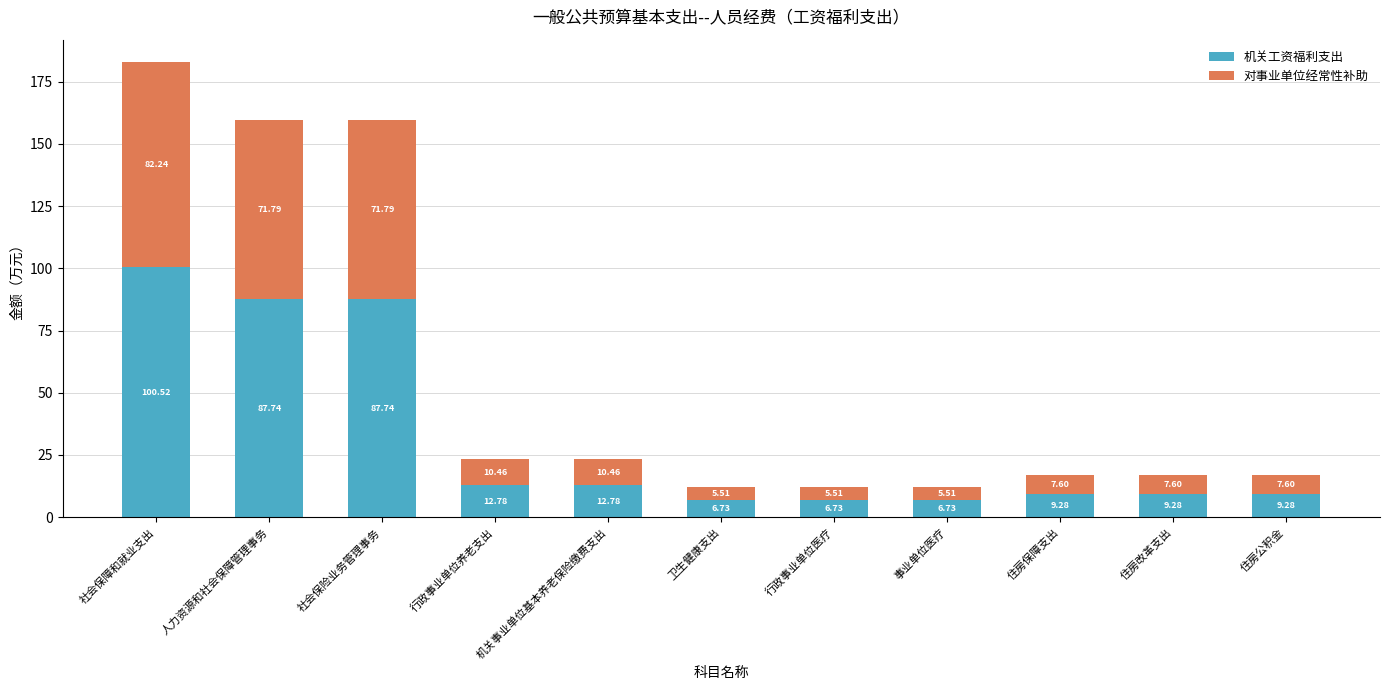

At which label does 机关工资福利支出 reach its peak?

社会保障和就业支出